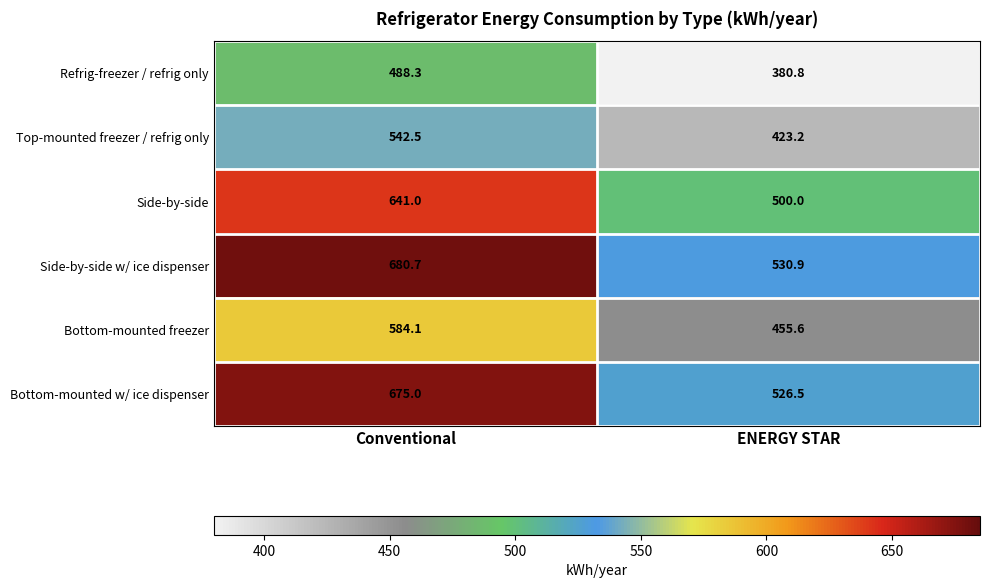

Which series changed the most between Conventional and ENERGY STAR?

Side-by-side w/ ice dispenser